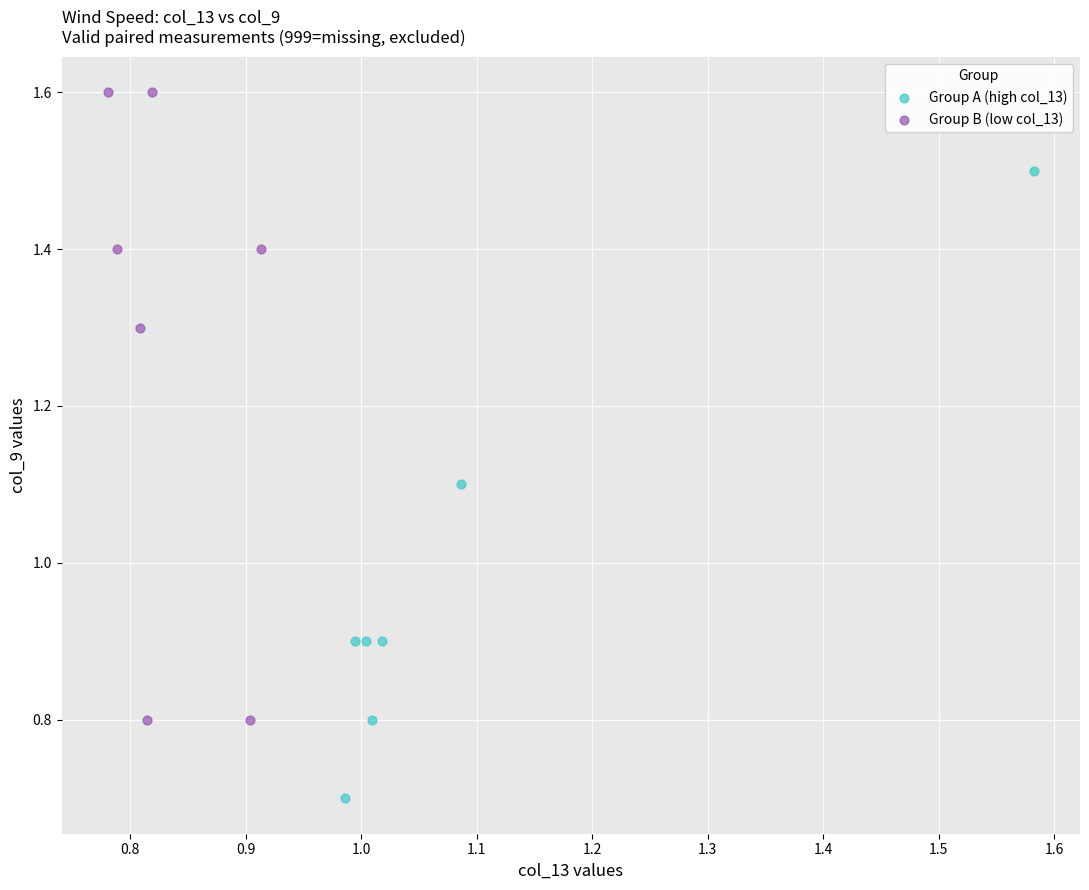

Which series reaches the maximum Y coordinate?

Group B (low col_13)